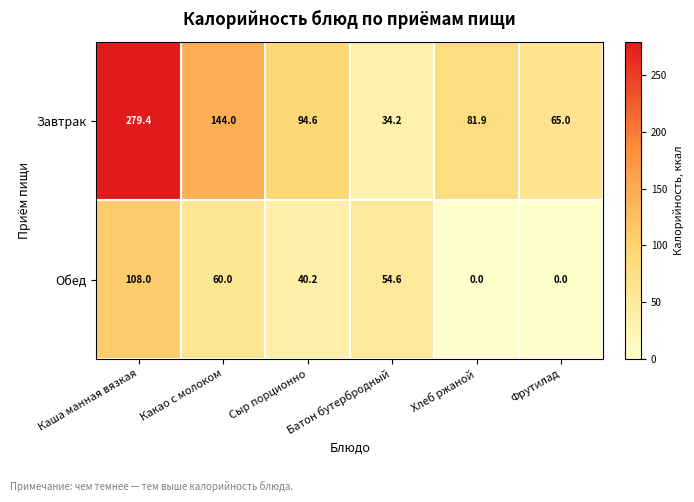

Is it true that Завтрак equals 112.1 at Фрутилад?

False